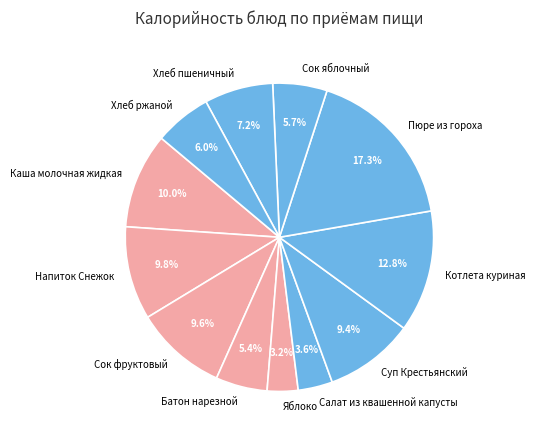

True or false: Сок яблочный accounts for 6% of the total.

True